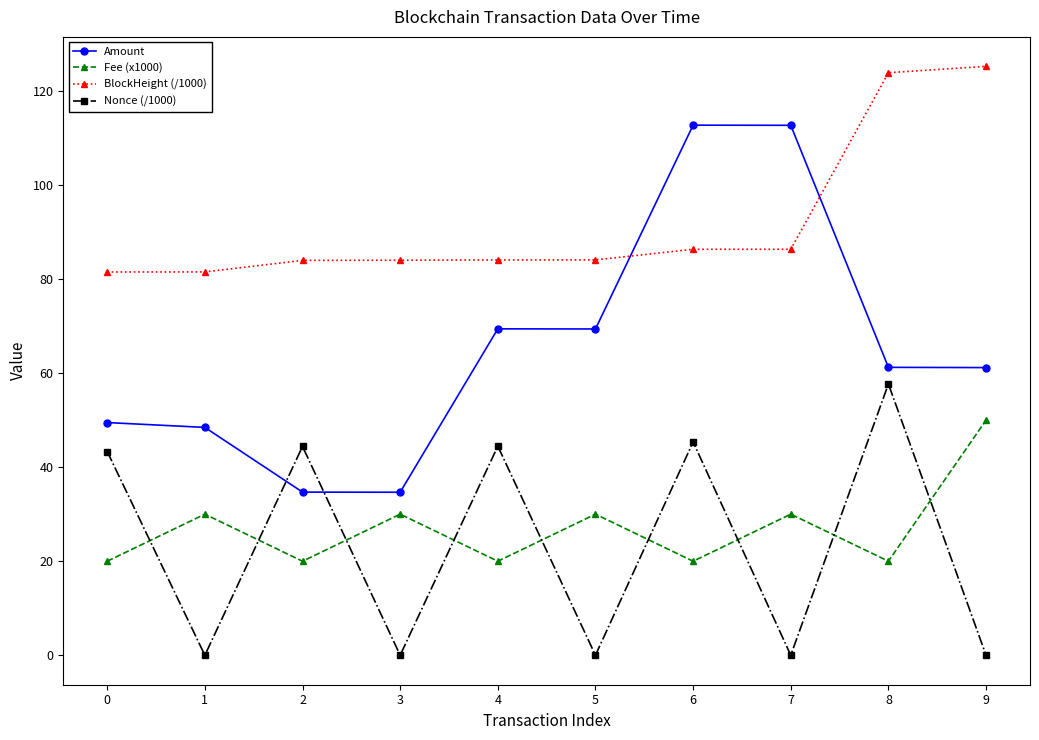

Which series has the widest spread of values?

Amount